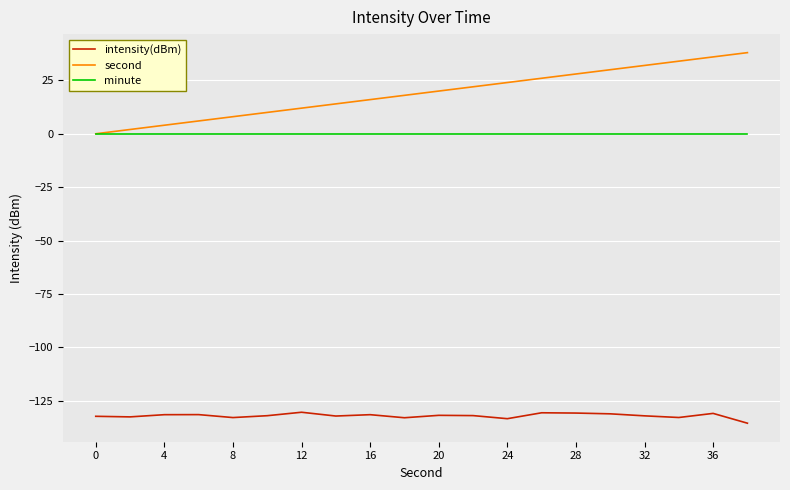

True or false: intensity(dBm) and second cross at least once.

False